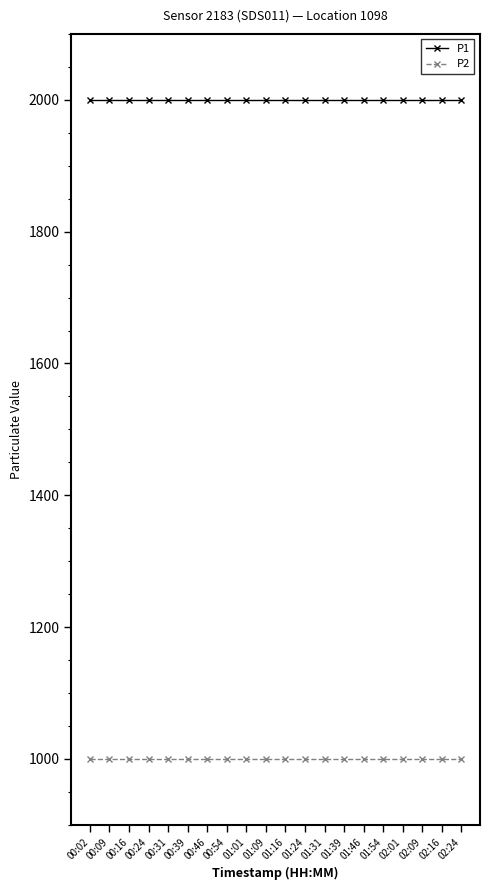

True or false: P1 and P2 intersect in this chart.

False